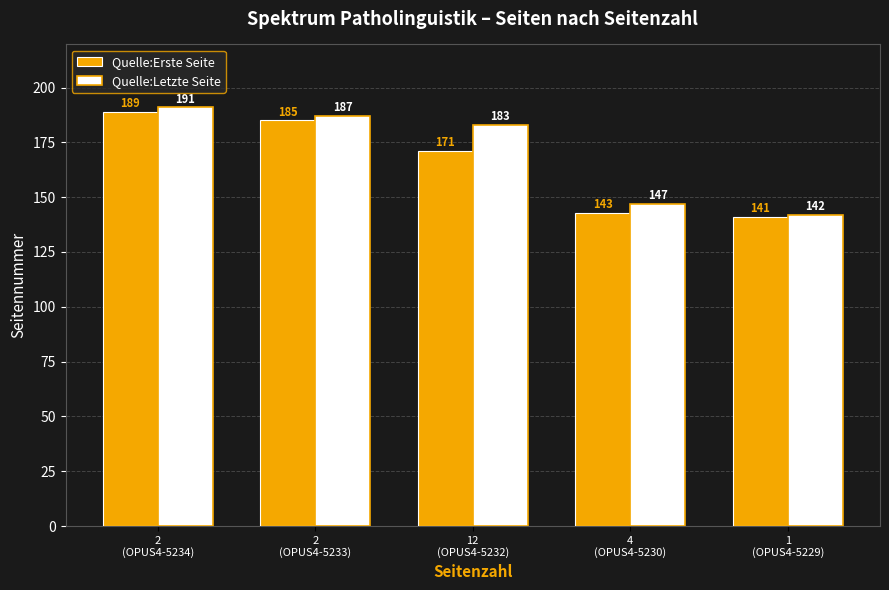

Reading left to right, list all the values displayed in this chart.

Quelle:Erste Seite: 189	185	171	143	141
Quelle:Letzte Seite: 191	187	183	147	142